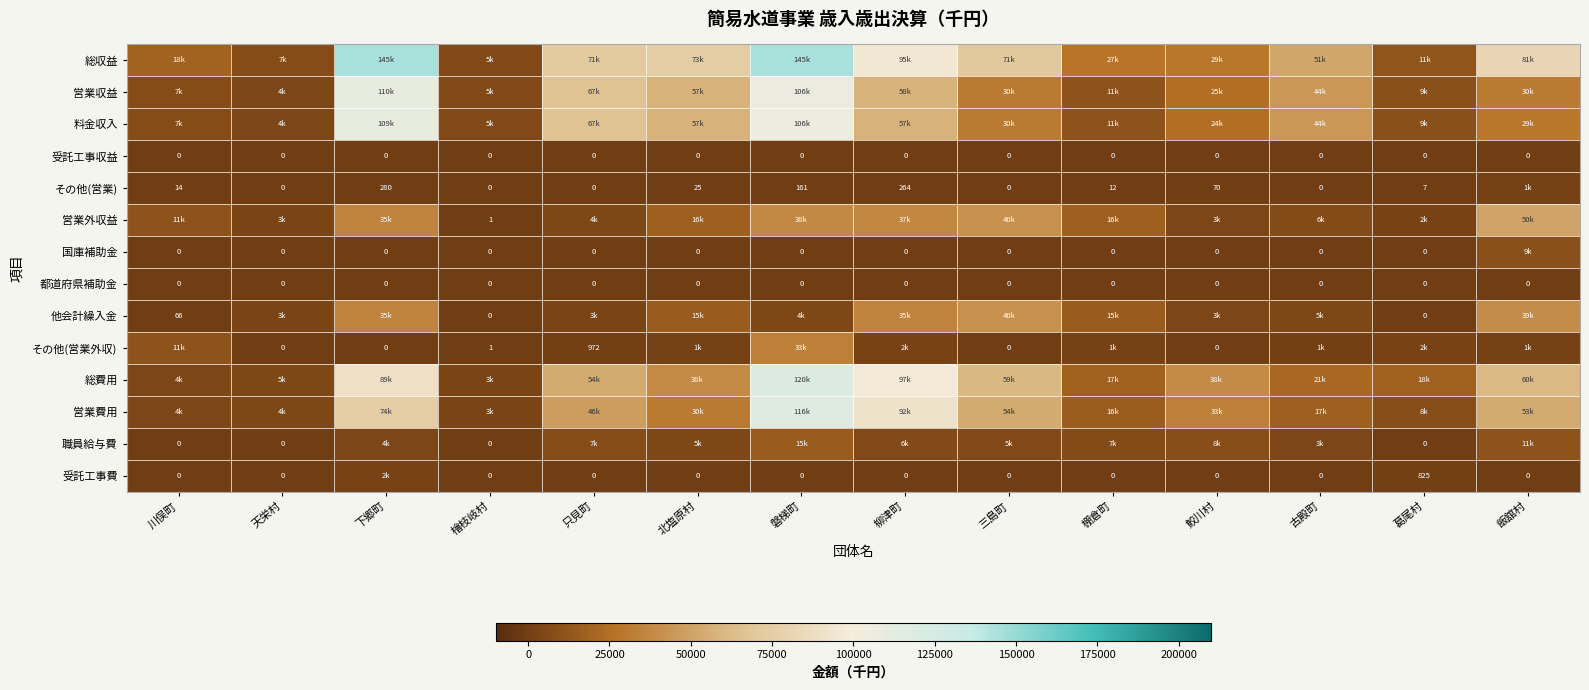

The value of 受託工事費 at 下郷町 is 3170. True or false?

False